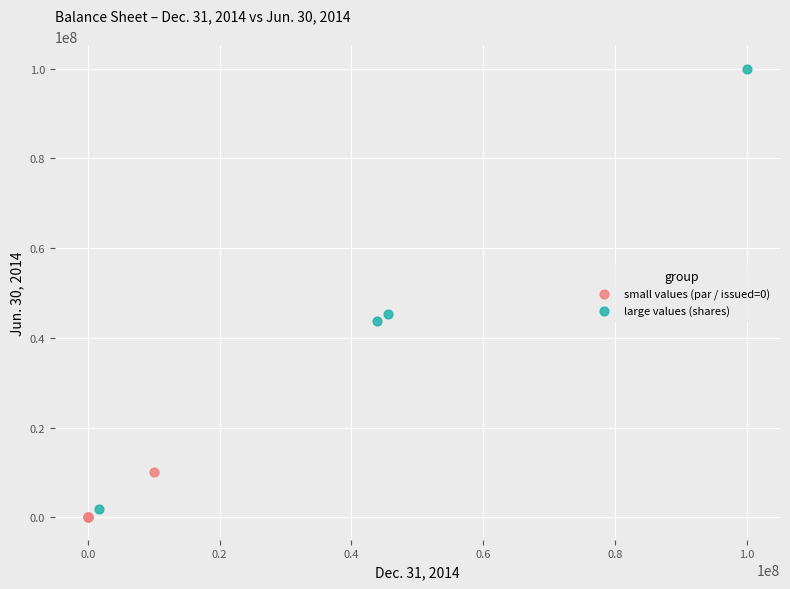

Which series reaches the maximum Y coordinate?

large values (shares)